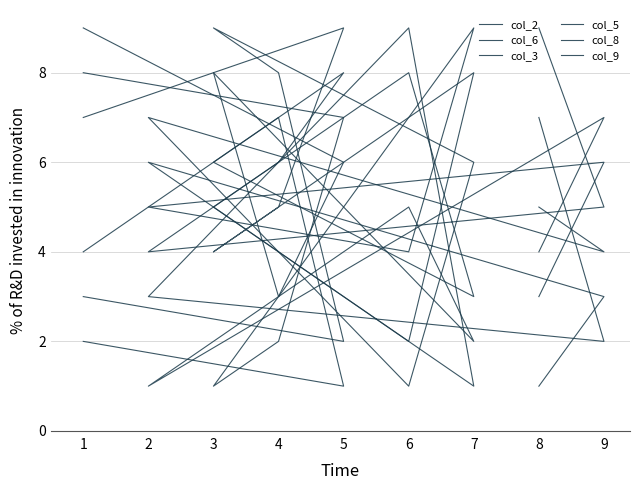

Is the value of col_6 at 2 greater than the value of col_3 at 4?

Yes